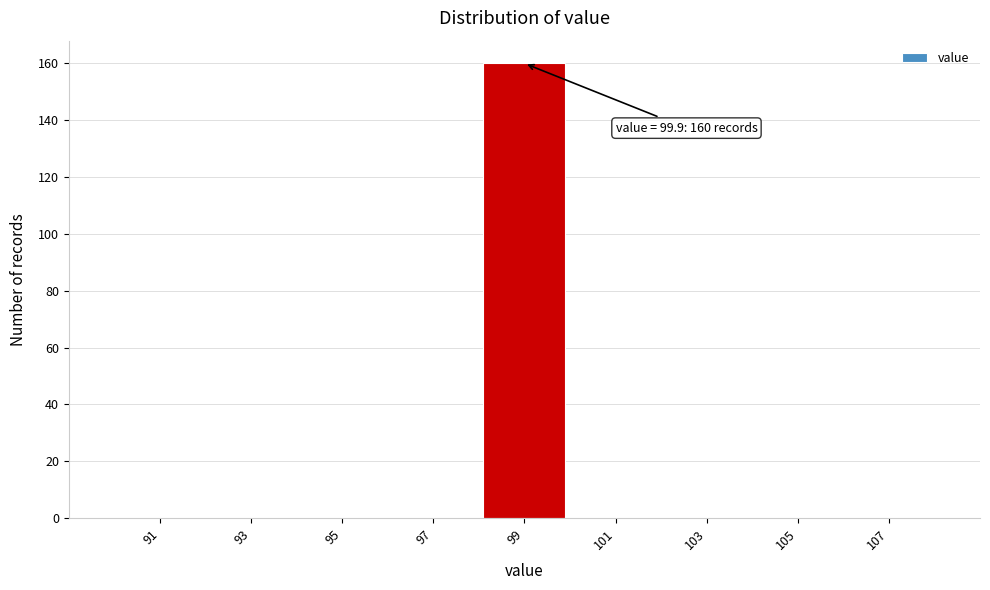

Over which range of the x-axis is the bar tallest?

98 to 100